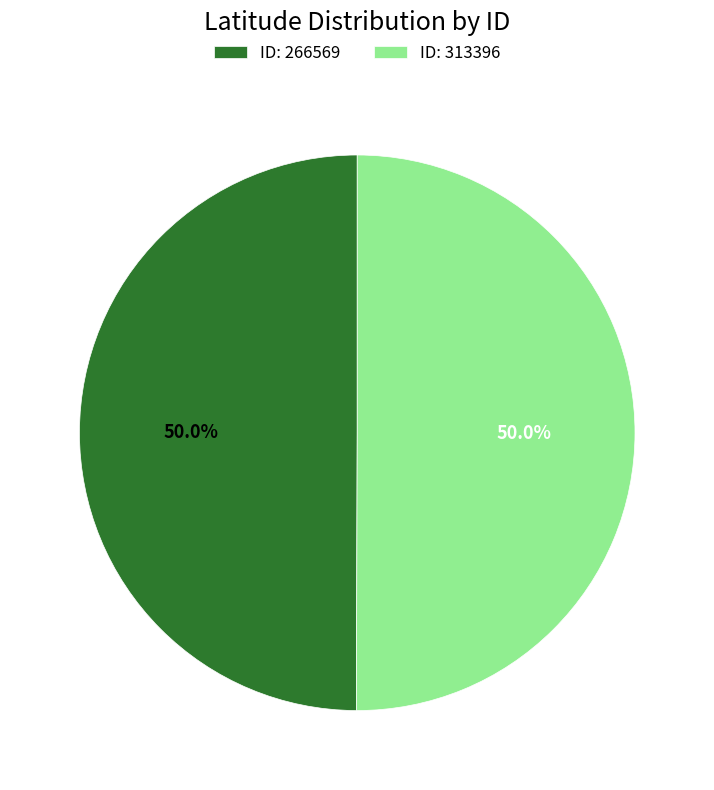

Combined, do ID: 266569 and ID: 313396 account for over 50%?

Yes